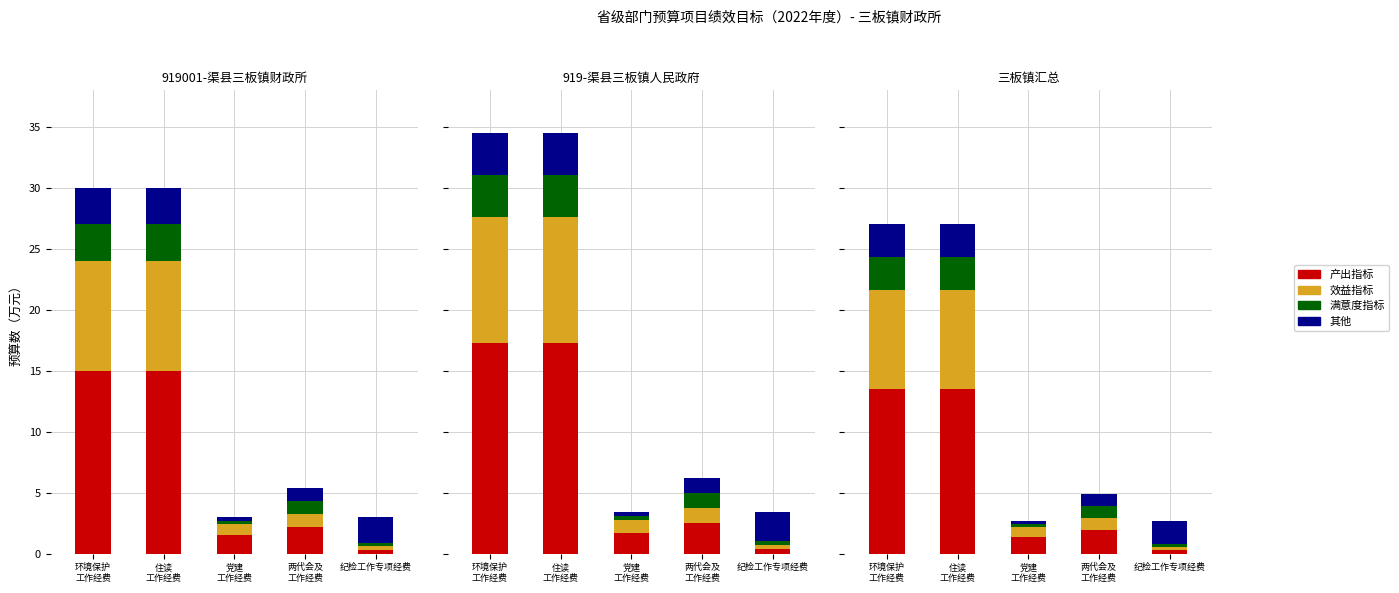

Which series has the largest total across all categories?

产出指标